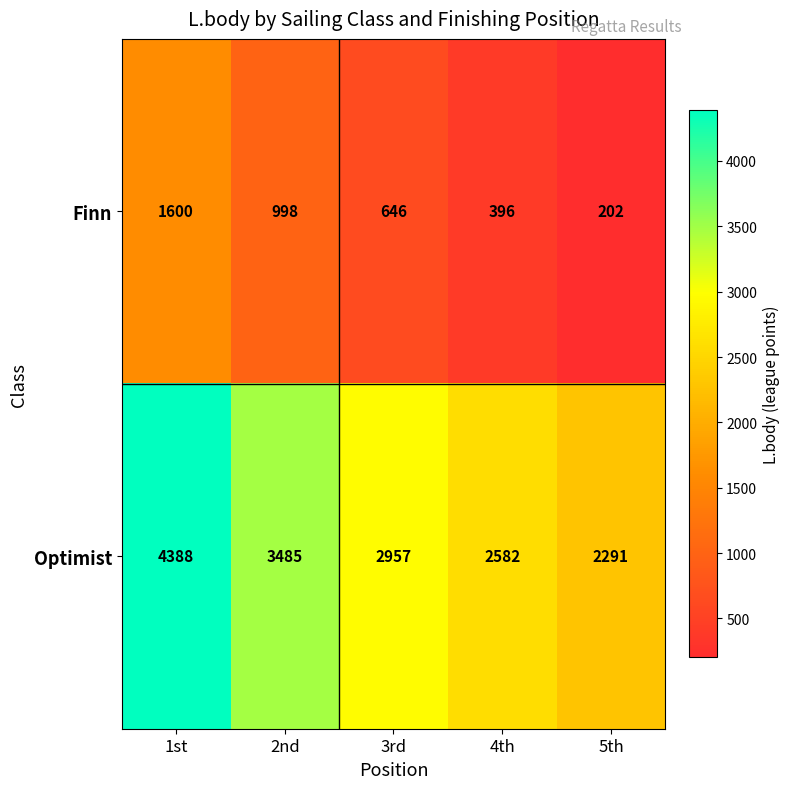

At which label does Finn first exceed 646?

1st